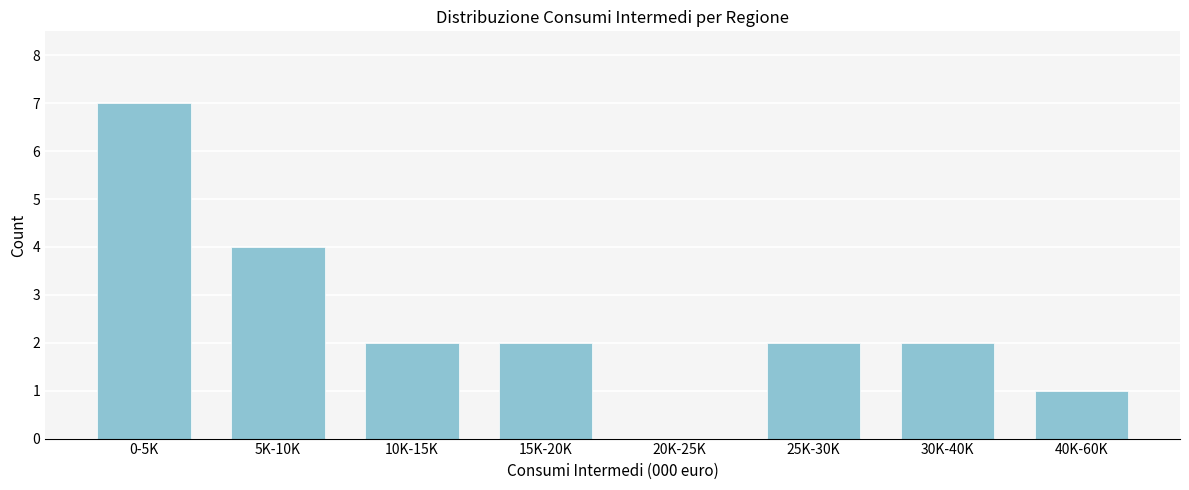

Reading left to right, list all the values displayed in this chart.

0-5K=7	5K-10K=4	10K-15K=2	15K-20K=2	20K-25K=0	25K-30K=2	30K-40K=2	40K-60K=1